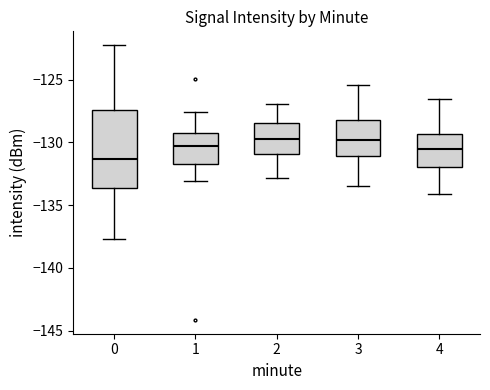

Which box is the tallest, from its lower edge to its upper edge?

0